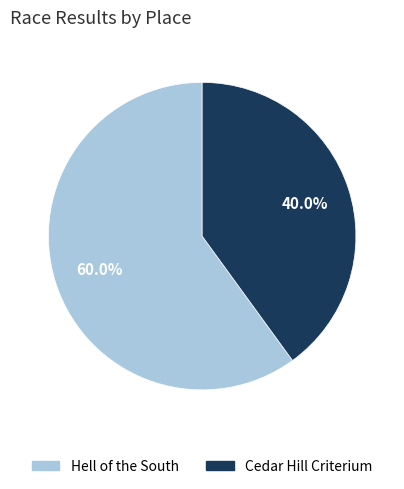

To the nearest percent, what is the difference between the largest and smallest slice percentages?

20%